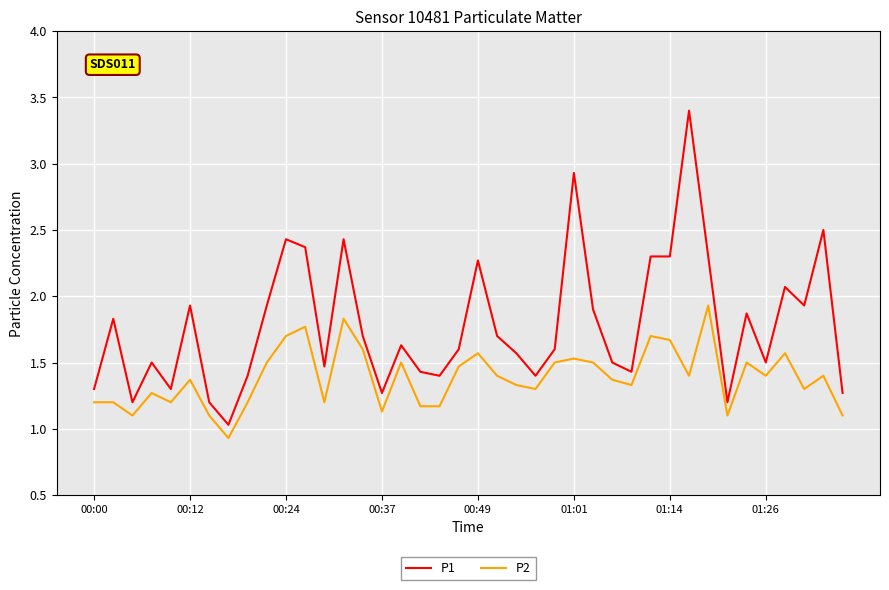

What is the maximum value for P1?

3.4